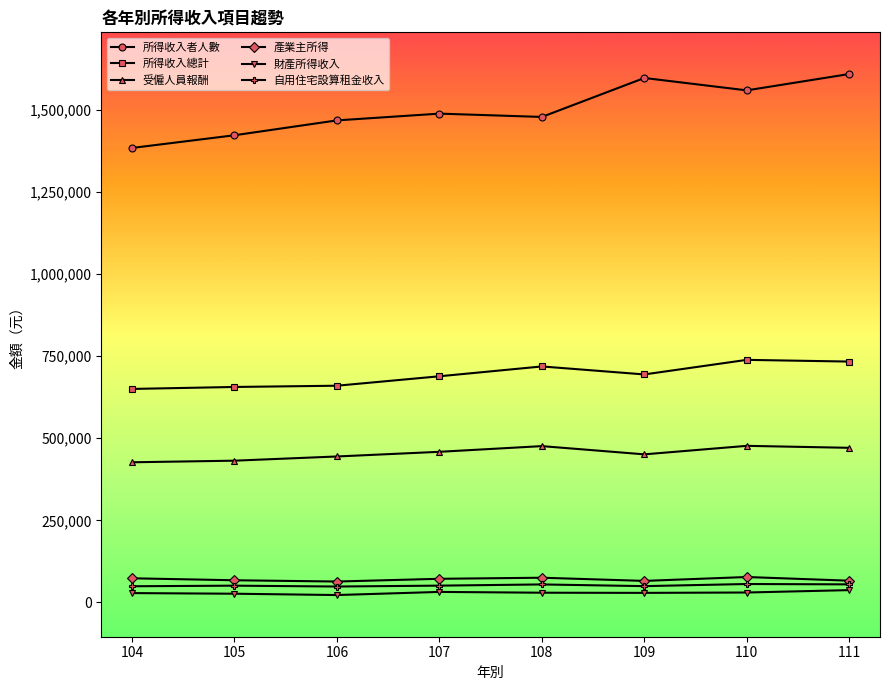

What are all the series names shown in the legend?

所得收入者人數, 所得收入總計, 受僱人員報酬, 產業主所得, 財產所得收入, 自用住宅設算租金收入